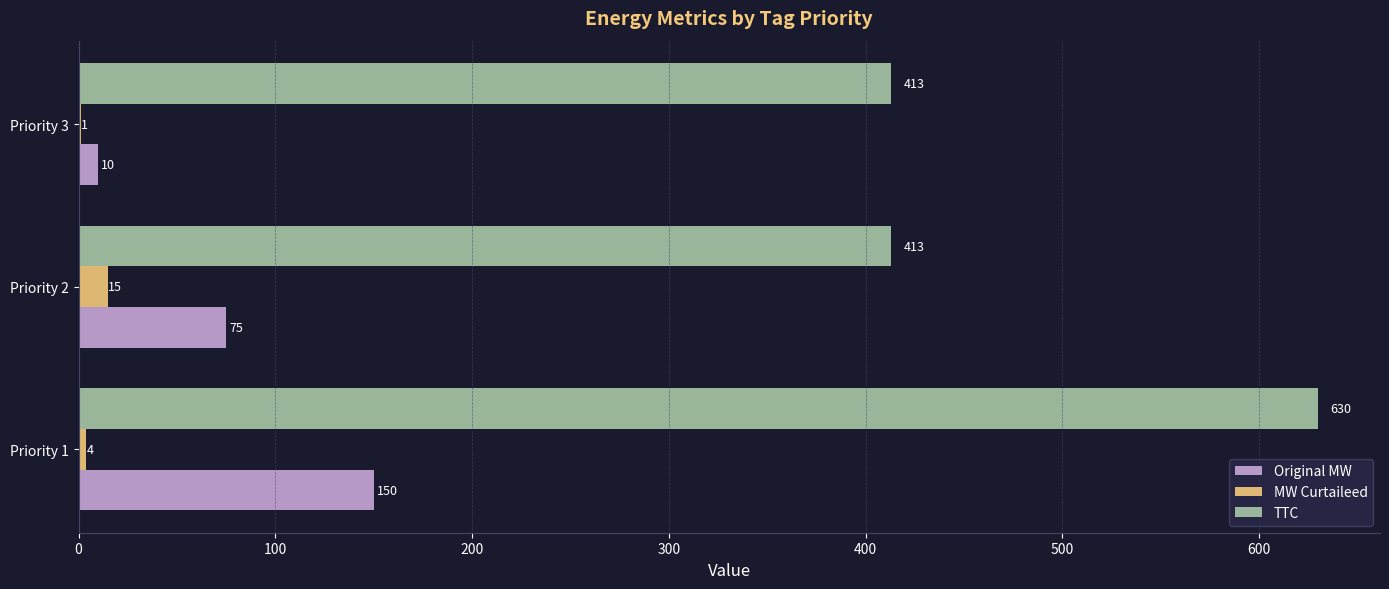

Is it true that Original MW equals 150 at Priority 1?

True